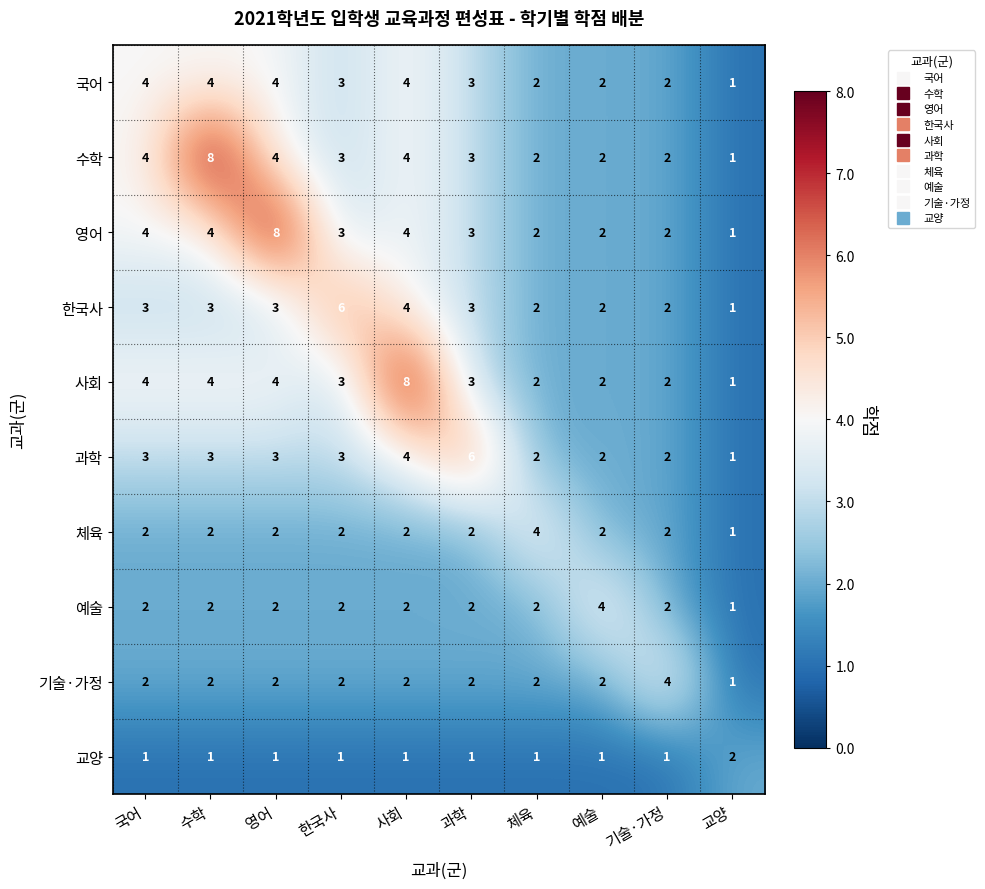

Count the 기술·가정 values in the range 2 to 3.

8